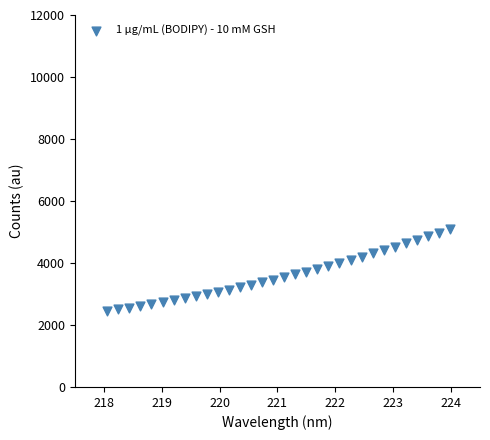

What is the range of X values (max minus min)?

5.9